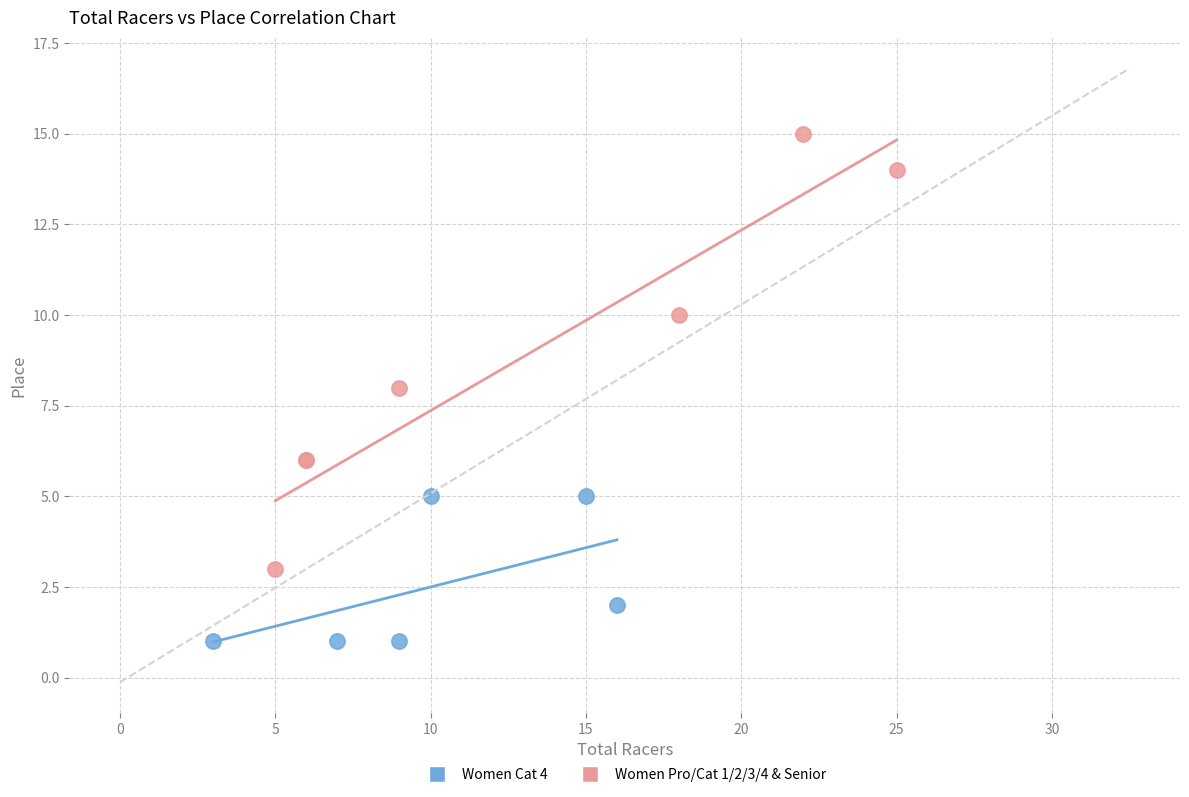

Which series contains the lowest Y value?

Women Cat 4